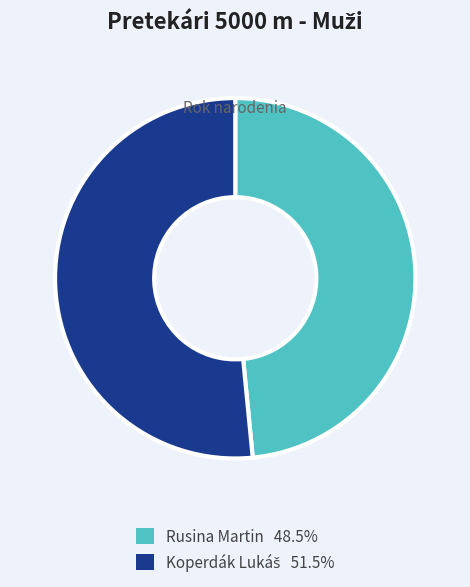

How many slices are in this pie chart?

2